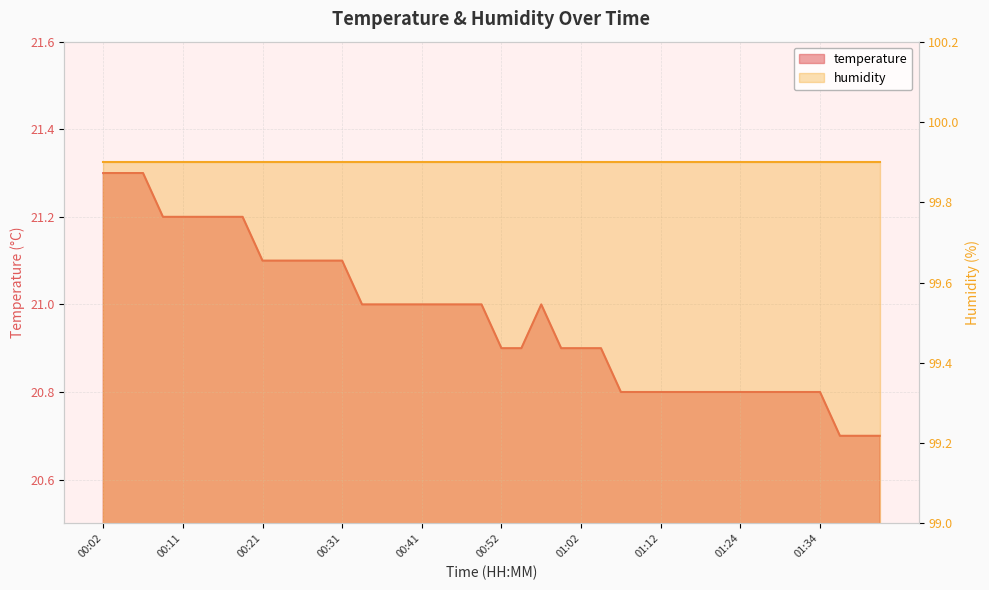

How many values are below 21?

19